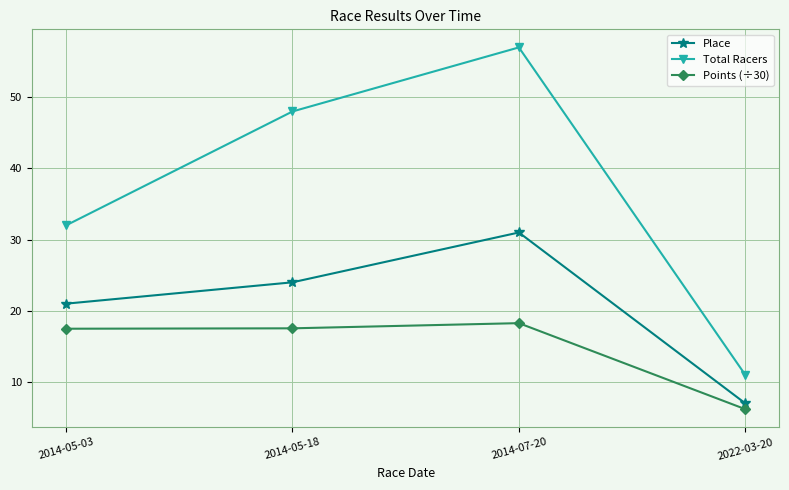

At how many categories does at least one series exceed 9?

4